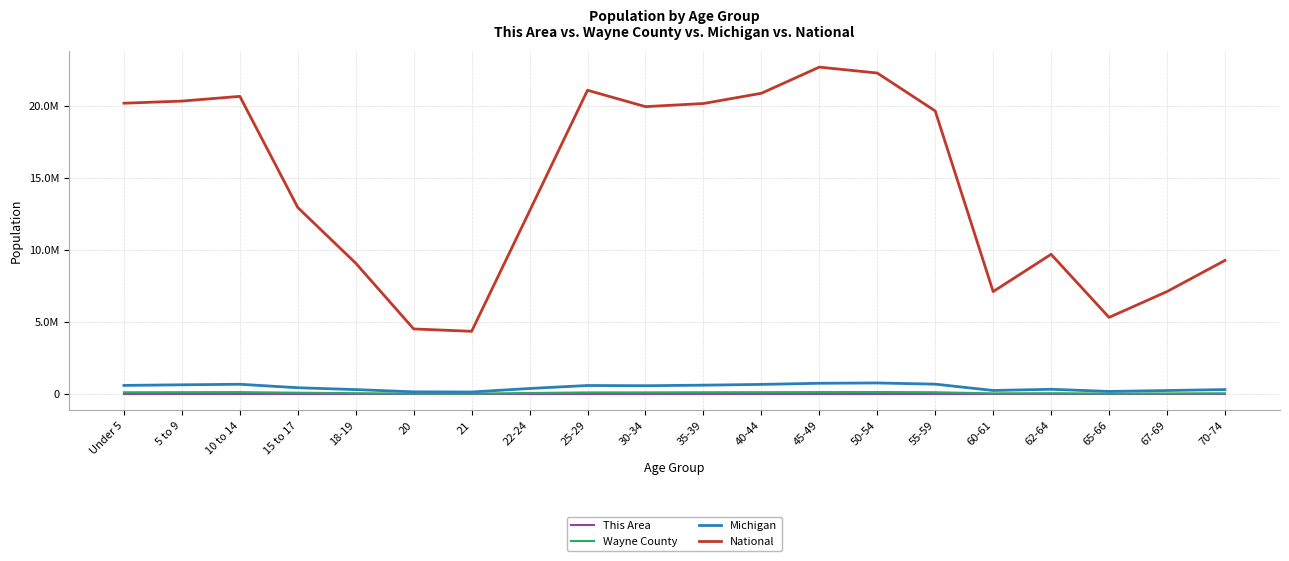

True or false: National and This Area cross at least once.

False